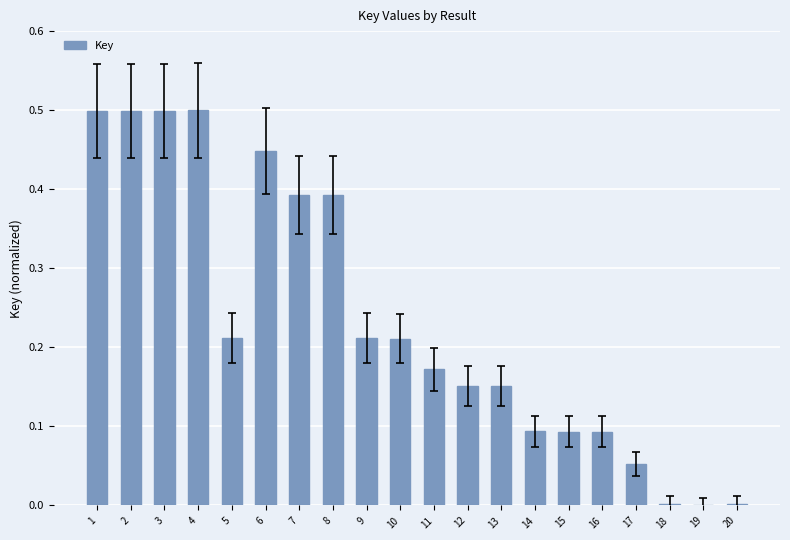

What is the change in value from 6 to 11?

-0.3